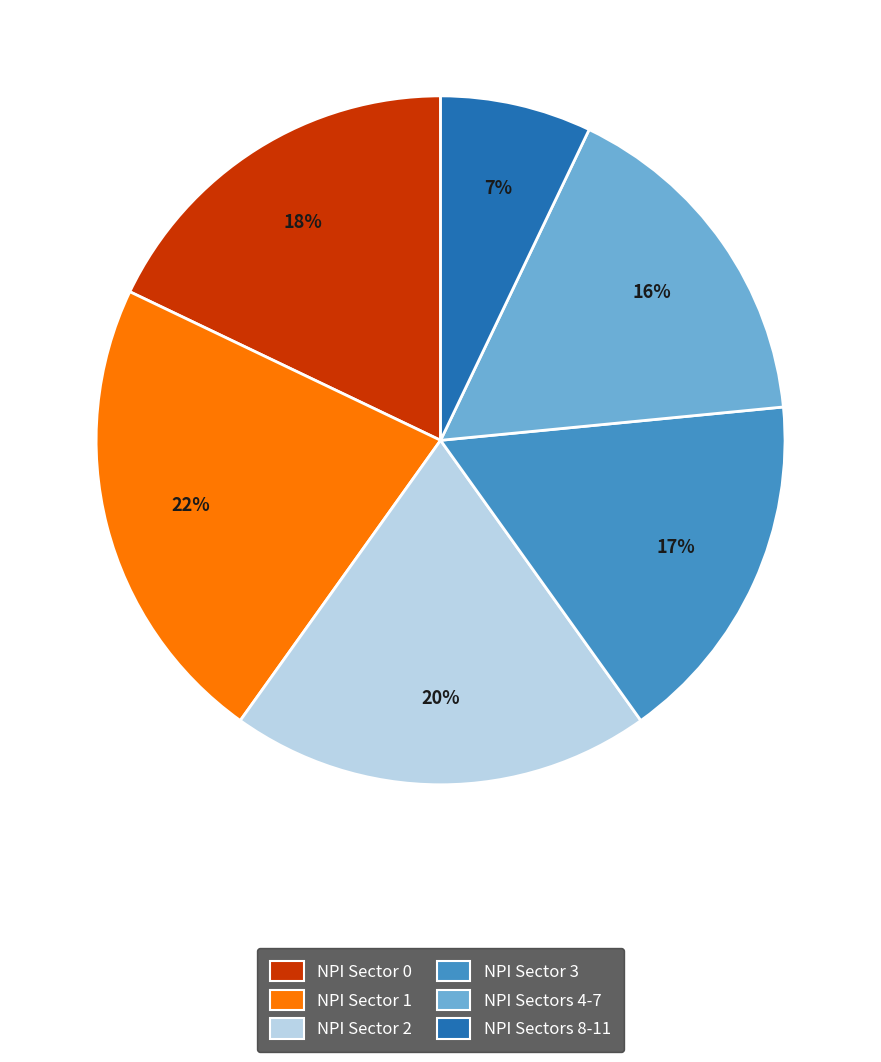

To the nearest percent, what is the average slice percentage?

17%